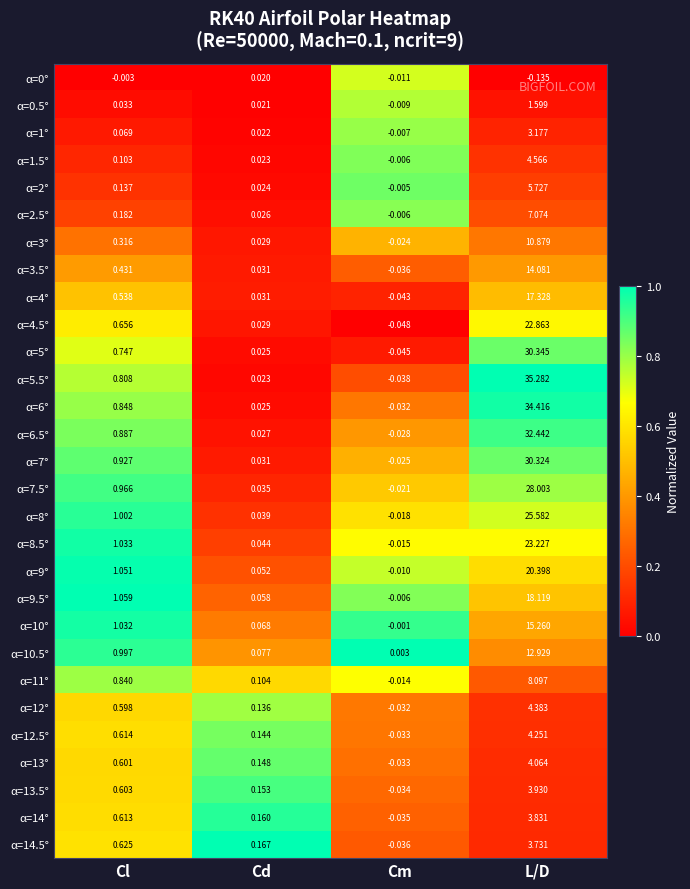

At which label does α=9° reach its peak?

L/D